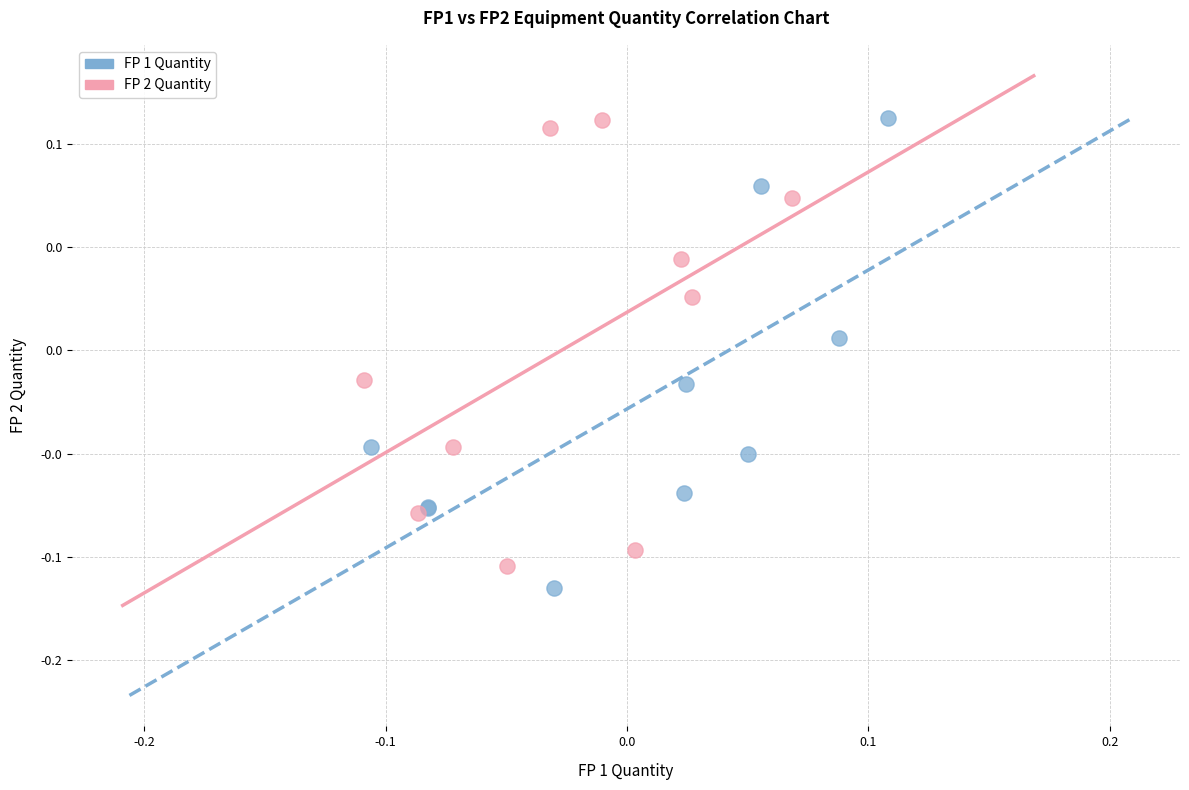

What are all the series names shown in the legend?

FP 1 Quantity, FP 2 Quantity